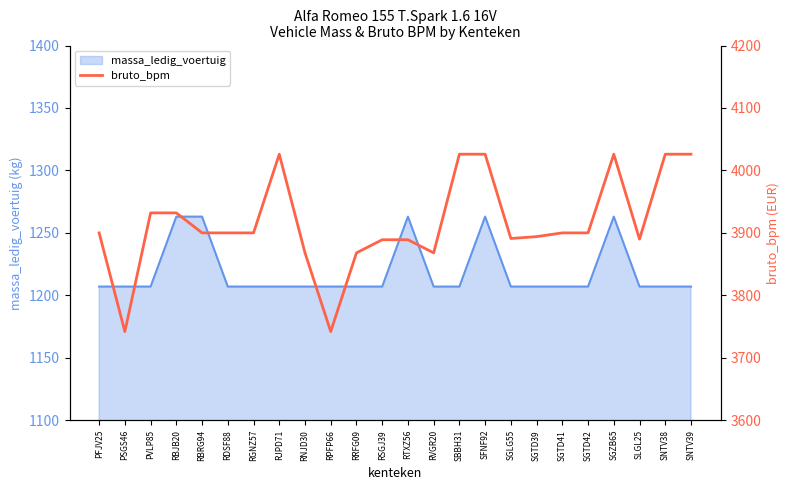

Where does the data first go above 3900?

PVLP85